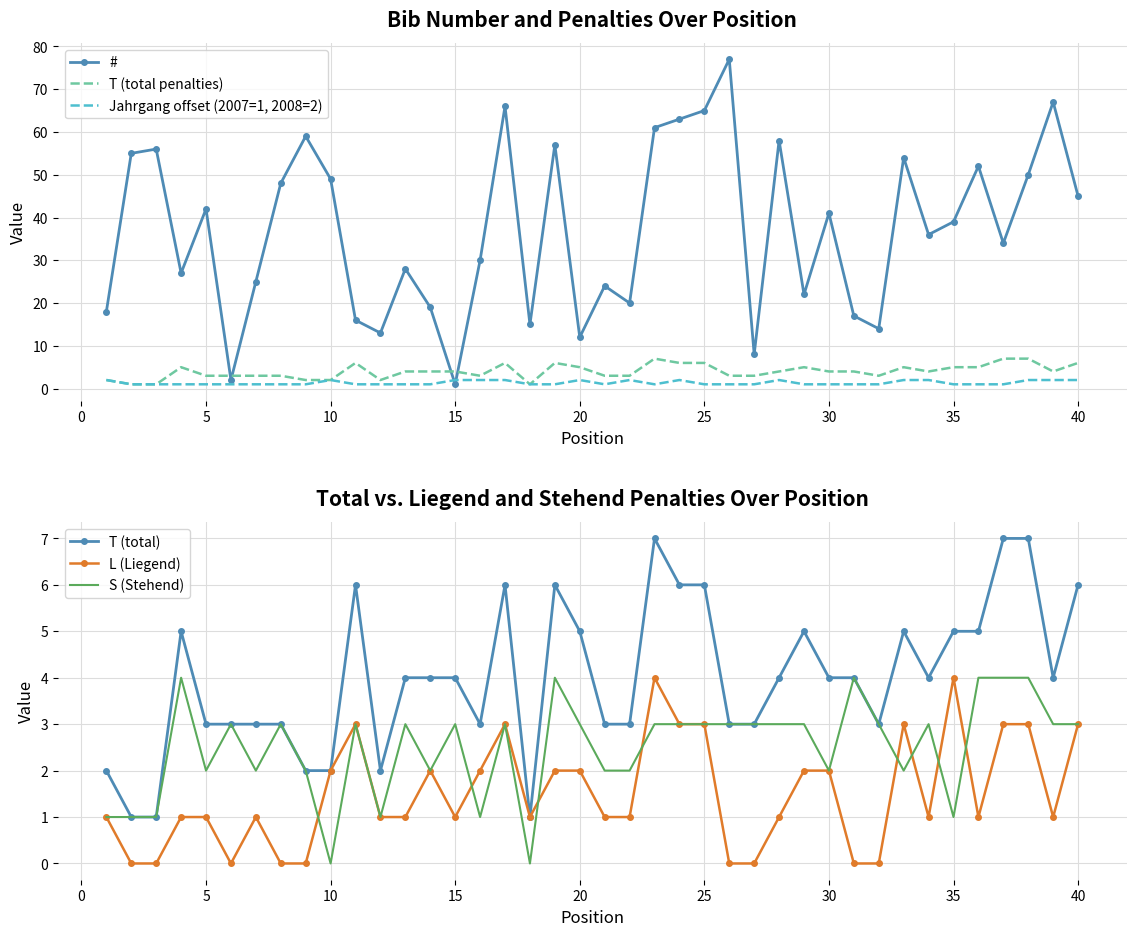

The value of # at 5 is 42. True or false?

True